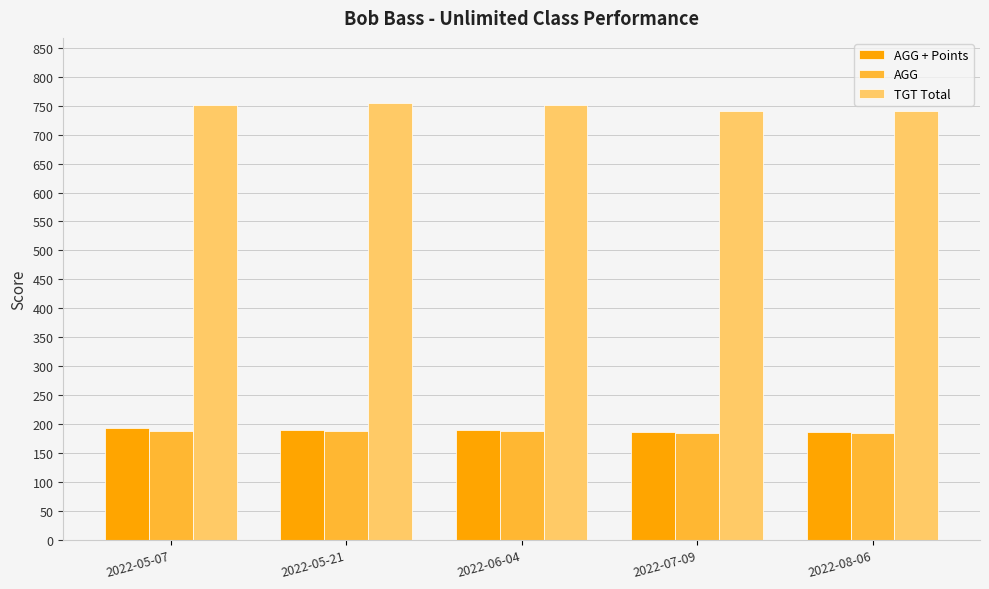

The value of TGT Total at 2022-07-09 is 1189.9. True or false?

False